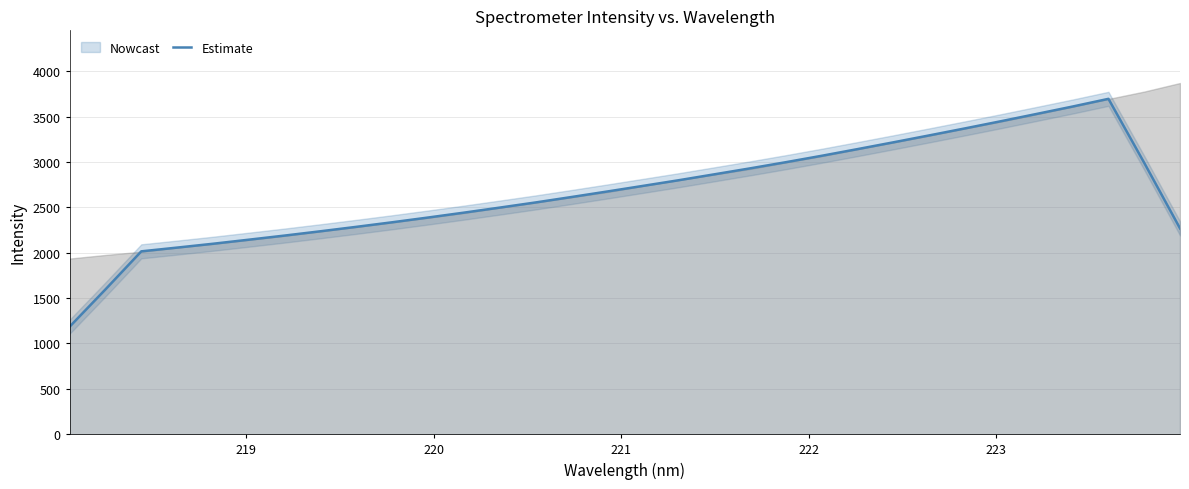

What is the minimum value for Estimate?

1184.7